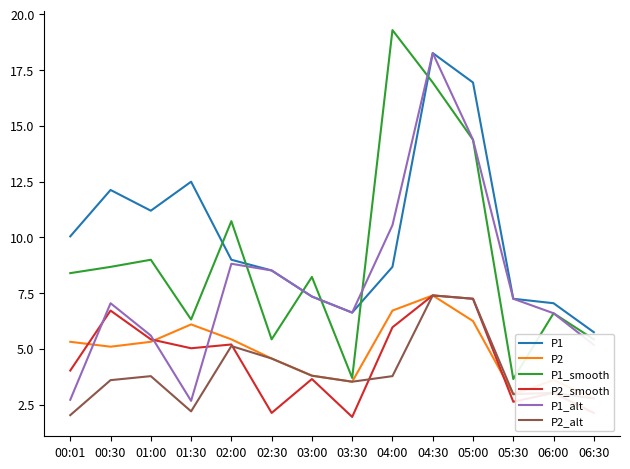

True or false: P1_alt and P1 cross at least once.

False